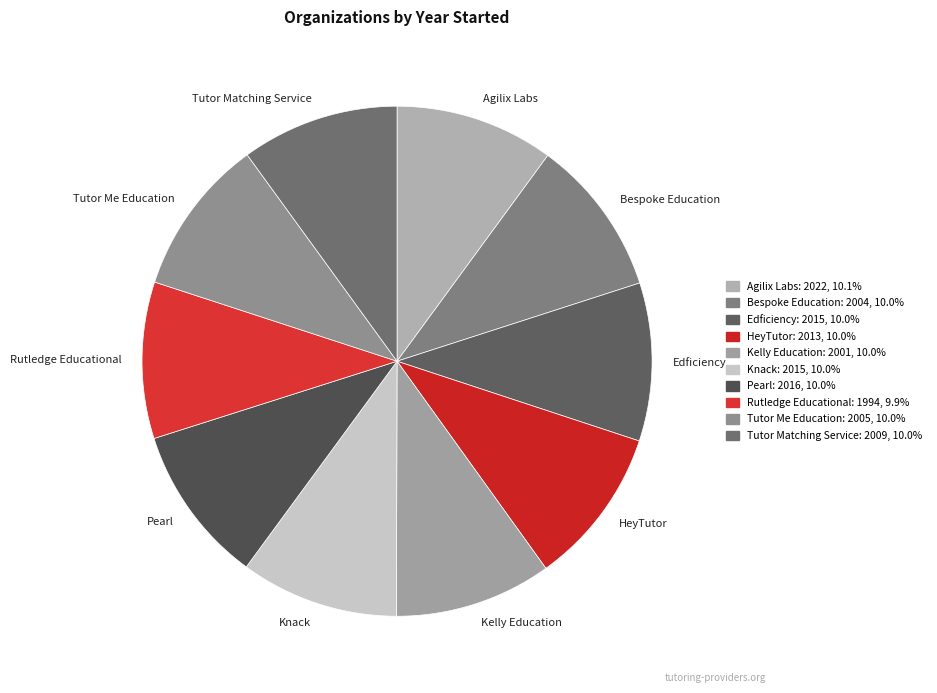

Do Tutor Matching Service and Bespoke Education together represent more than half of the pie?

No